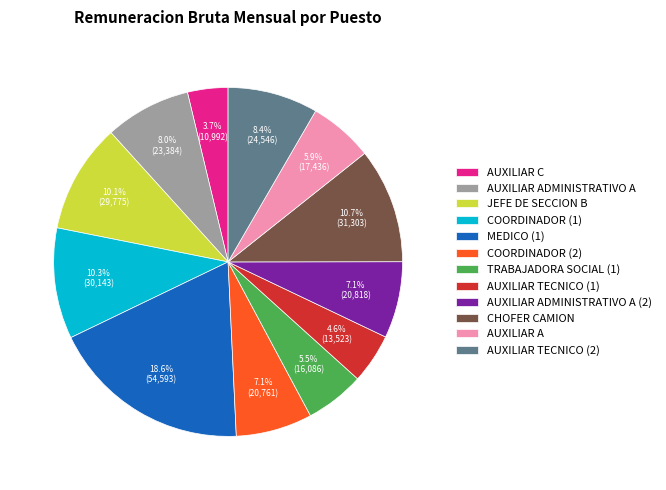

To the nearest percent, what is the difference between the AUXILIAR C and AUXILIAR ADMINISTRATIVO A slice percentages?

4%